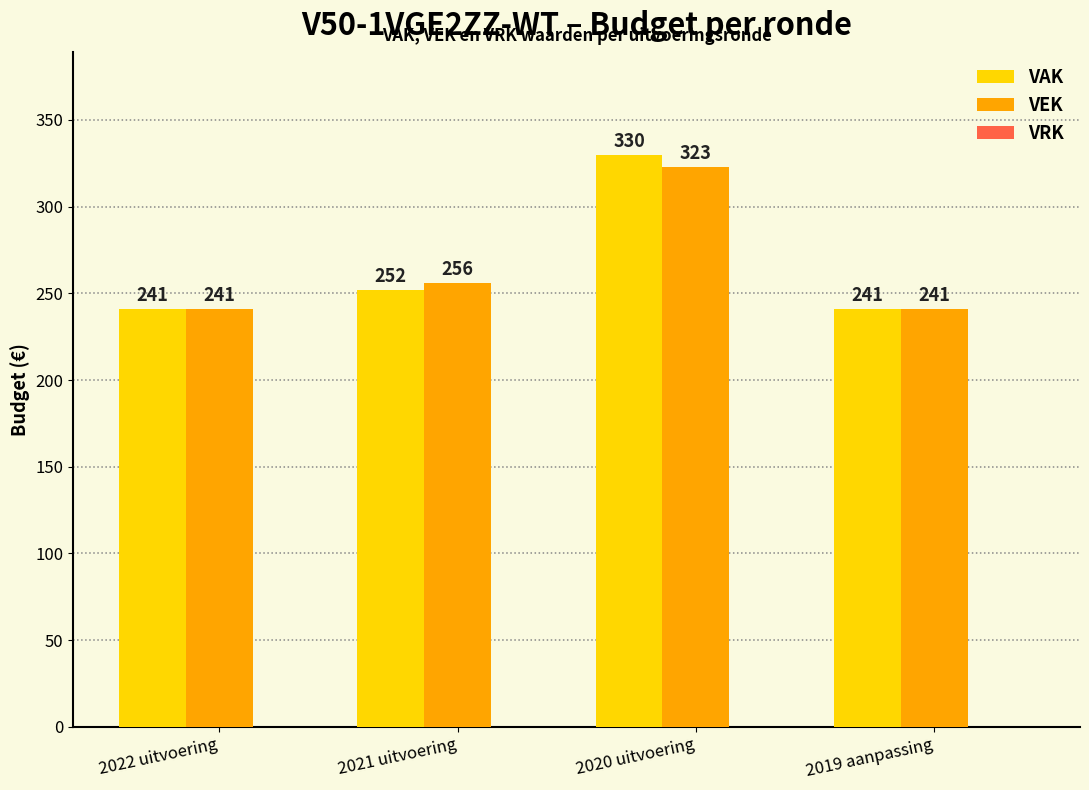

How many bars are there in total?

8